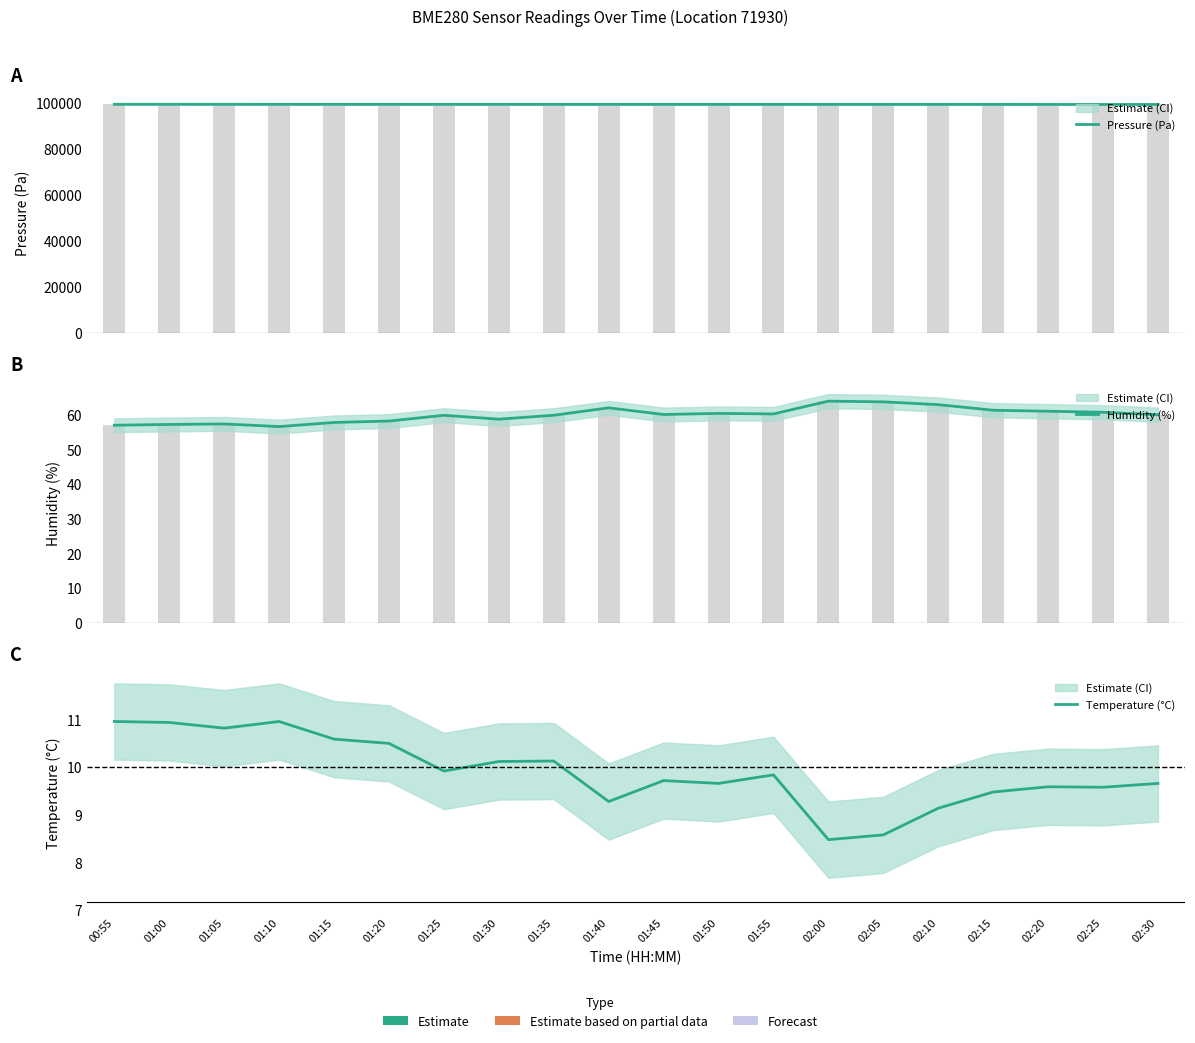

What are all the series names shown in the legend?

Pressure (Pa), Humidity (%), Temperature (°C)